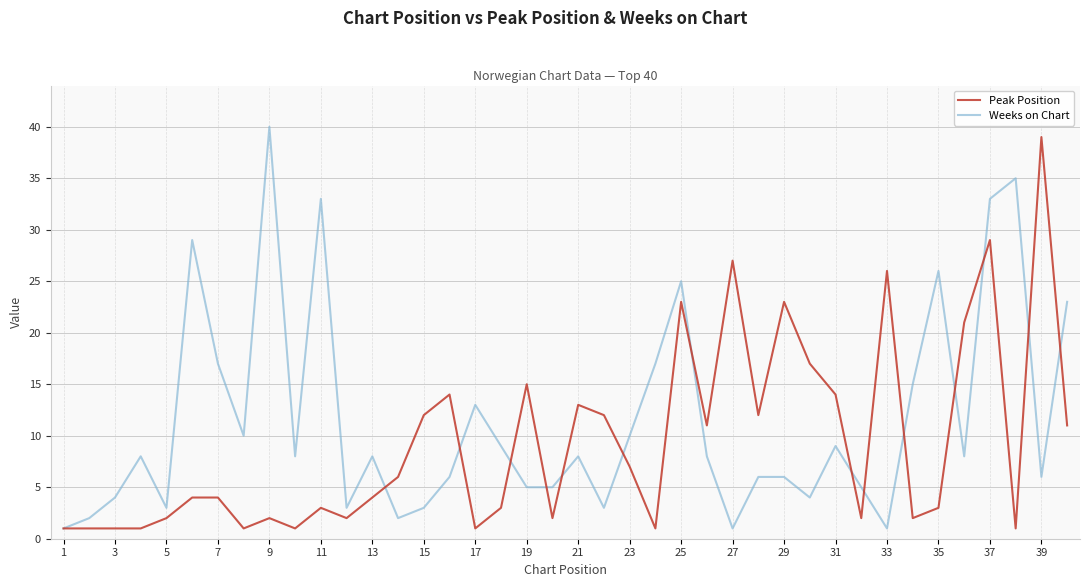

What is the greatest value displayed?

40